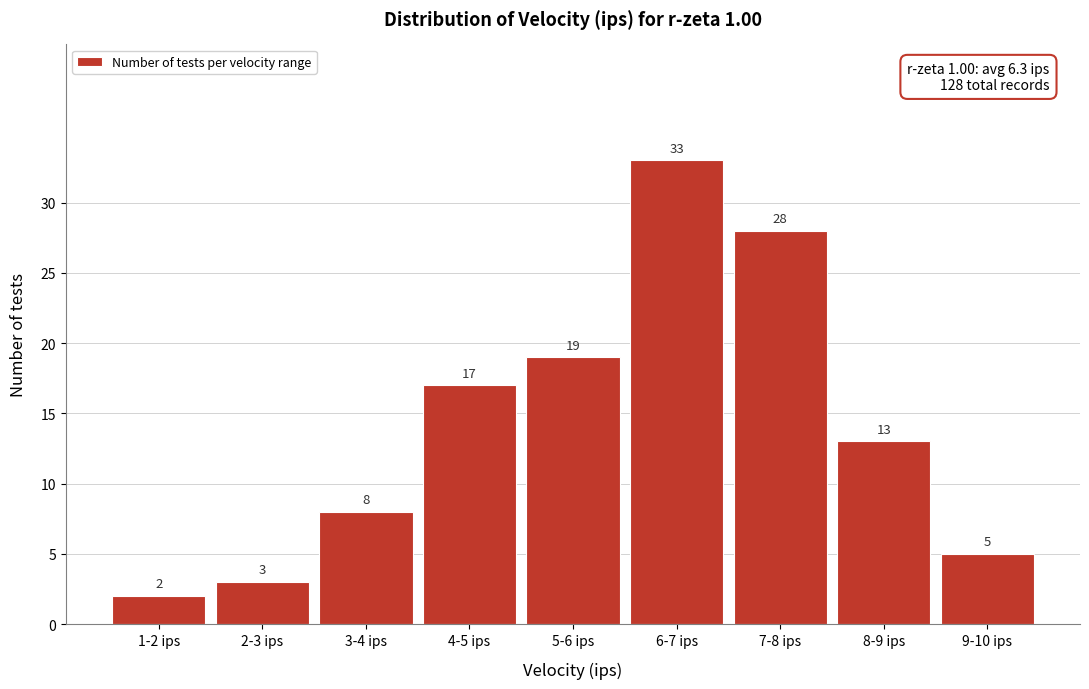

Reading left to right, extract all data points from this chart.

1-2 ips=2	2-3 ips=3	3-4 ips=8	4-5 ips=17	5-6 ips=19	6-7 ips=33	7-8 ips=28	8-9 ips=13	9-10 ips=5